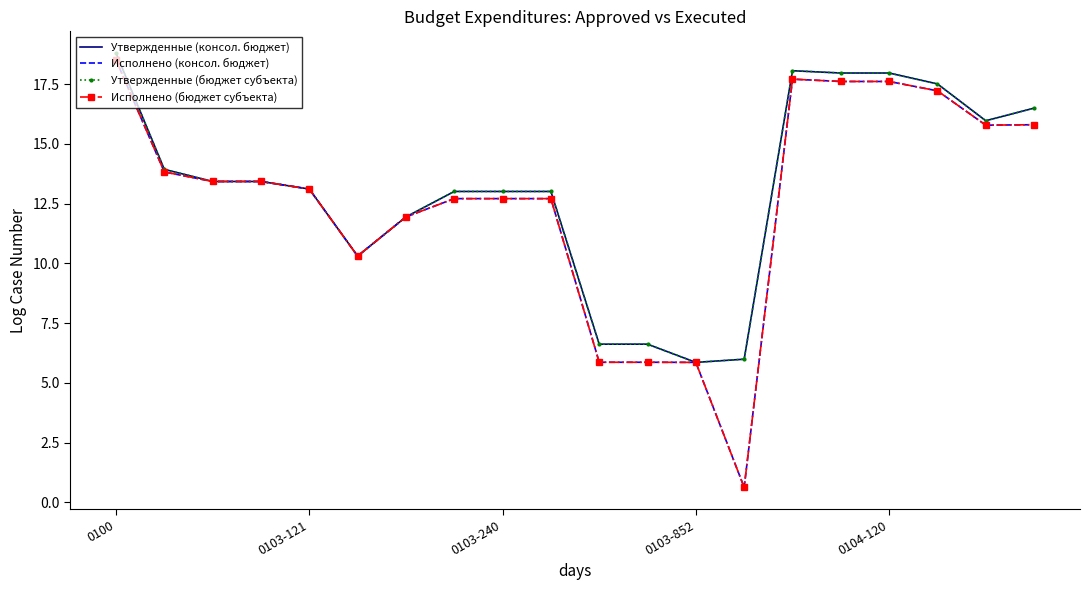

What are all the series names shown in the legend?

Утвержденные (консол. бюджет), Исполнено (консол. бюджет), Утвержденные (бюджет субъекта), Исполнено (бюджет субъекта)